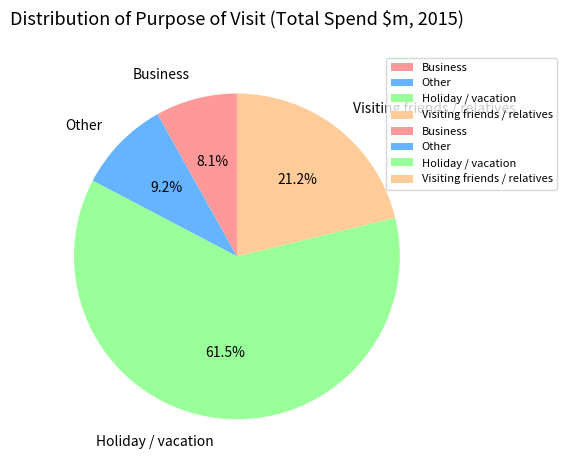

What is the smallest slice in the pie chart?

Business